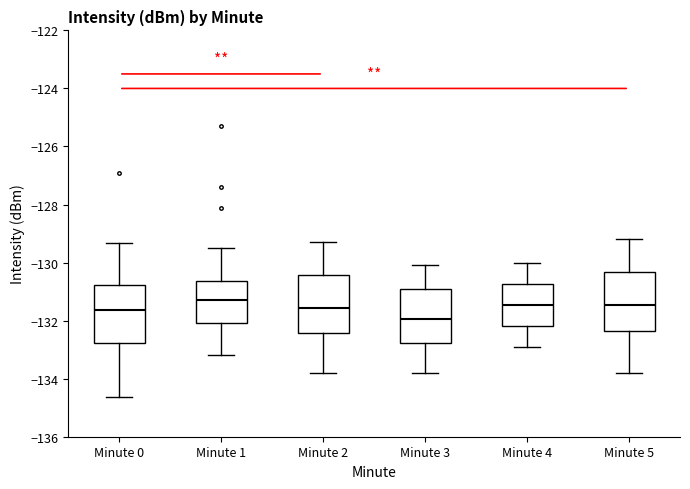

Where does the median line of the box for Minute 3 sit on the y-axis? The values are not printed on the chart, so give them approximately, as read against the axis.

-132.0